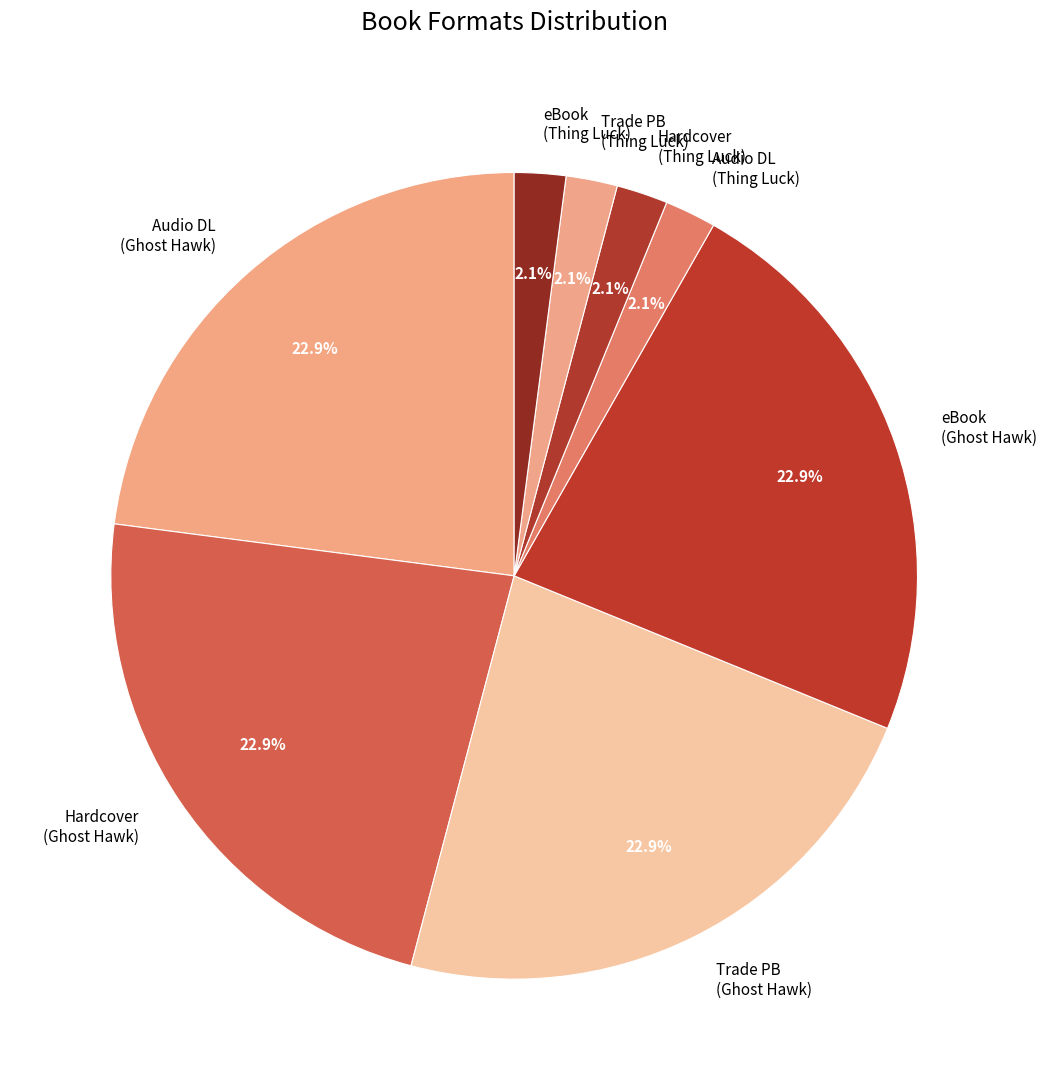

How much of the chart is everything except Trade PB (Ghost Hawk)?

77.1%